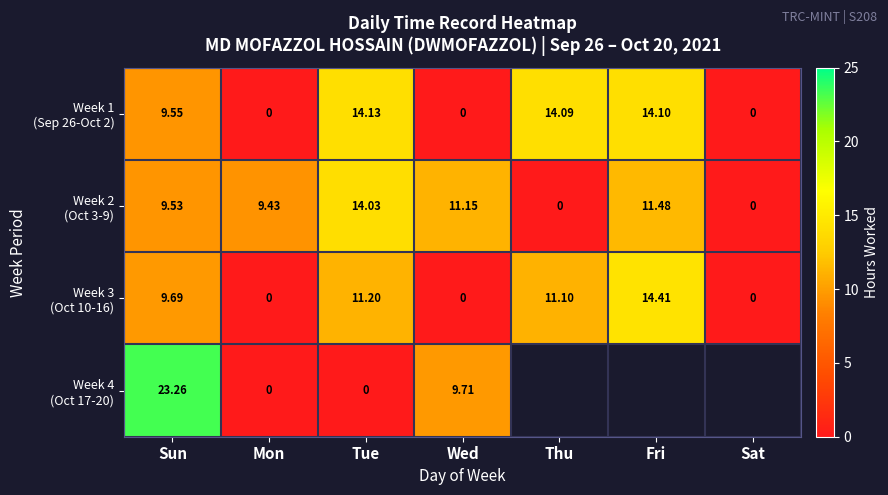

Between Thu and Fri, which series saw the biggest shift?

Week 2 (Oct 3-9)